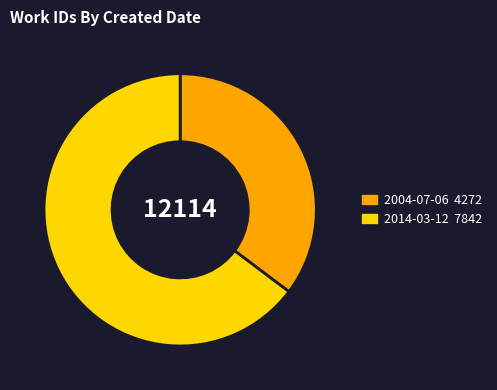

Combined, do 2004-07-06 and 2014-03-12 account for over 50%?

Yes